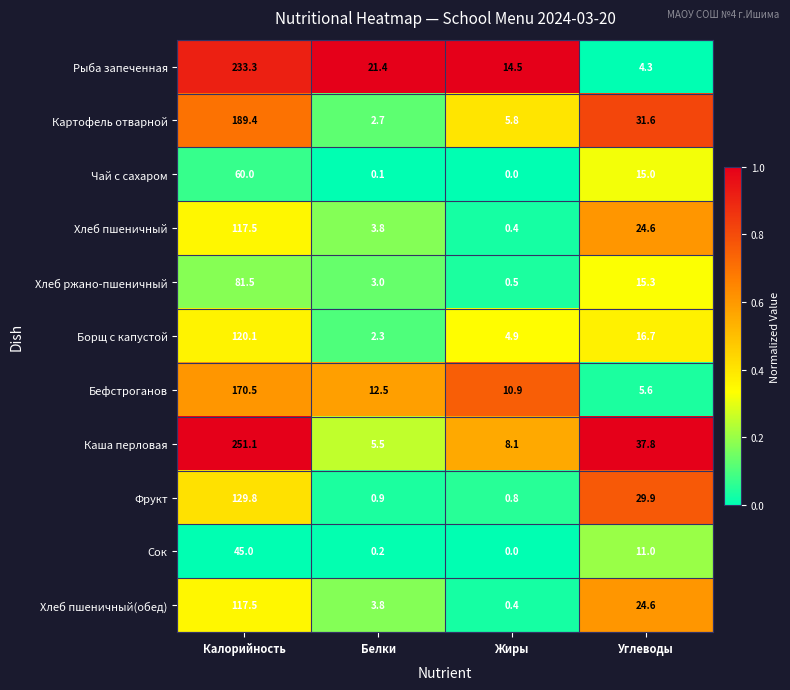

What is the average value of the Каша перловая series?

75.6